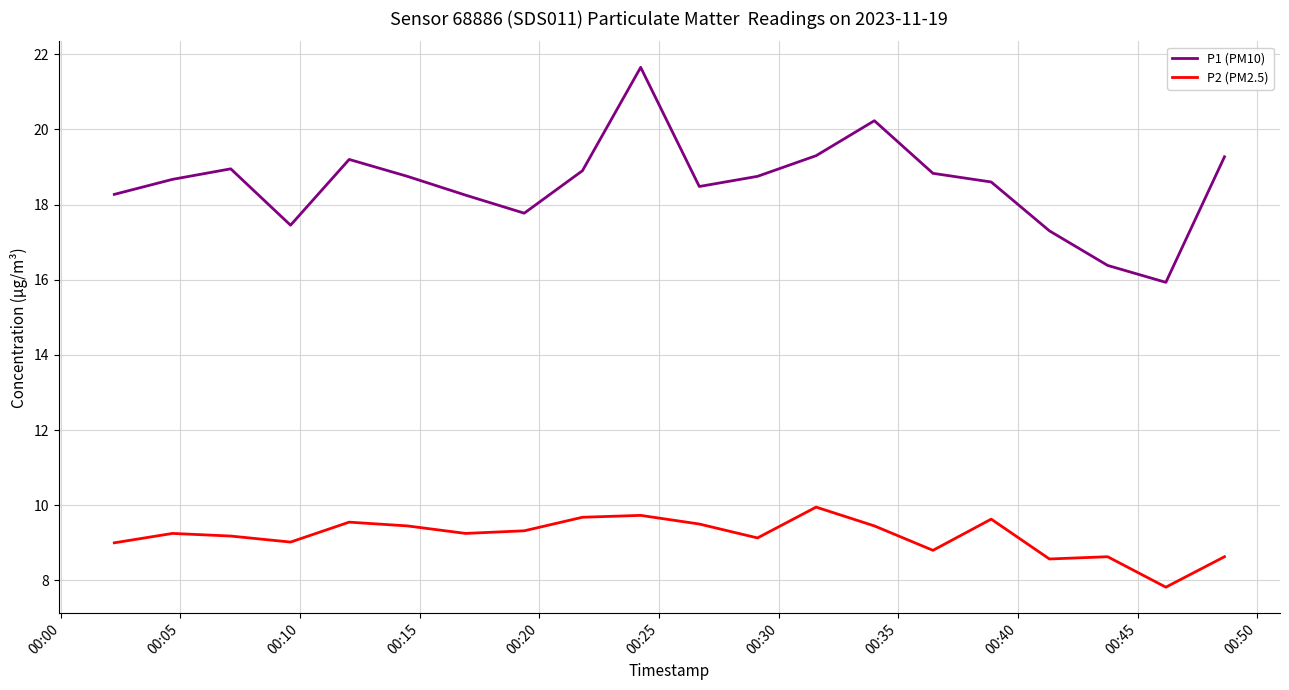

Which series has the largest total across all categories?

P1 (PM10)